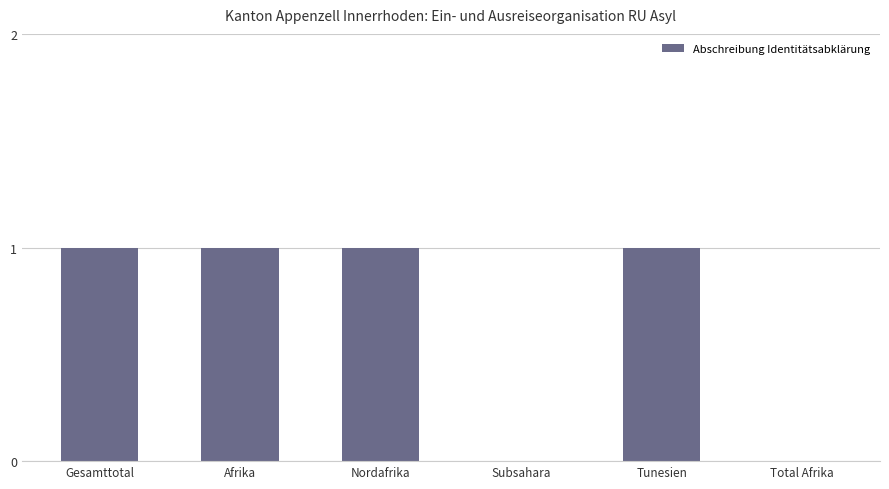

The value at Gesamttotal is 1. True or false?

True